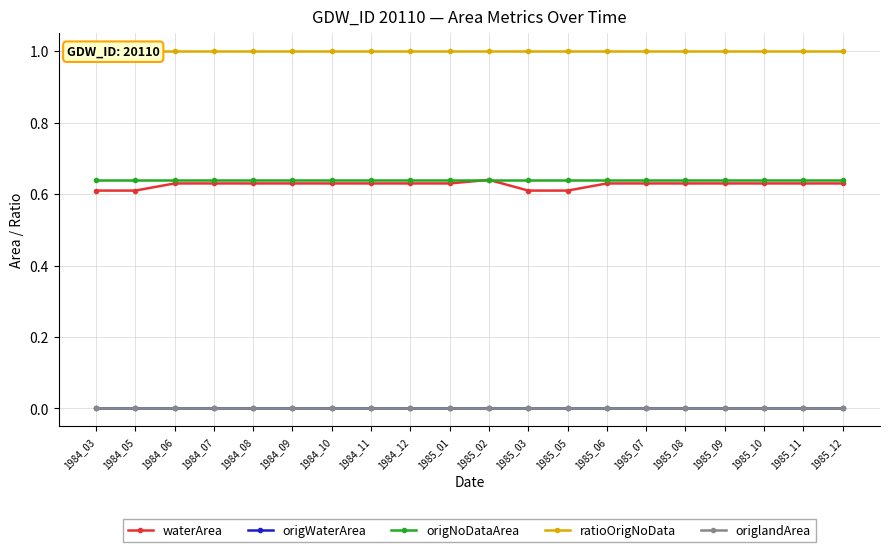

True or false: origWaterArea and origlandArea cross at least once.

False